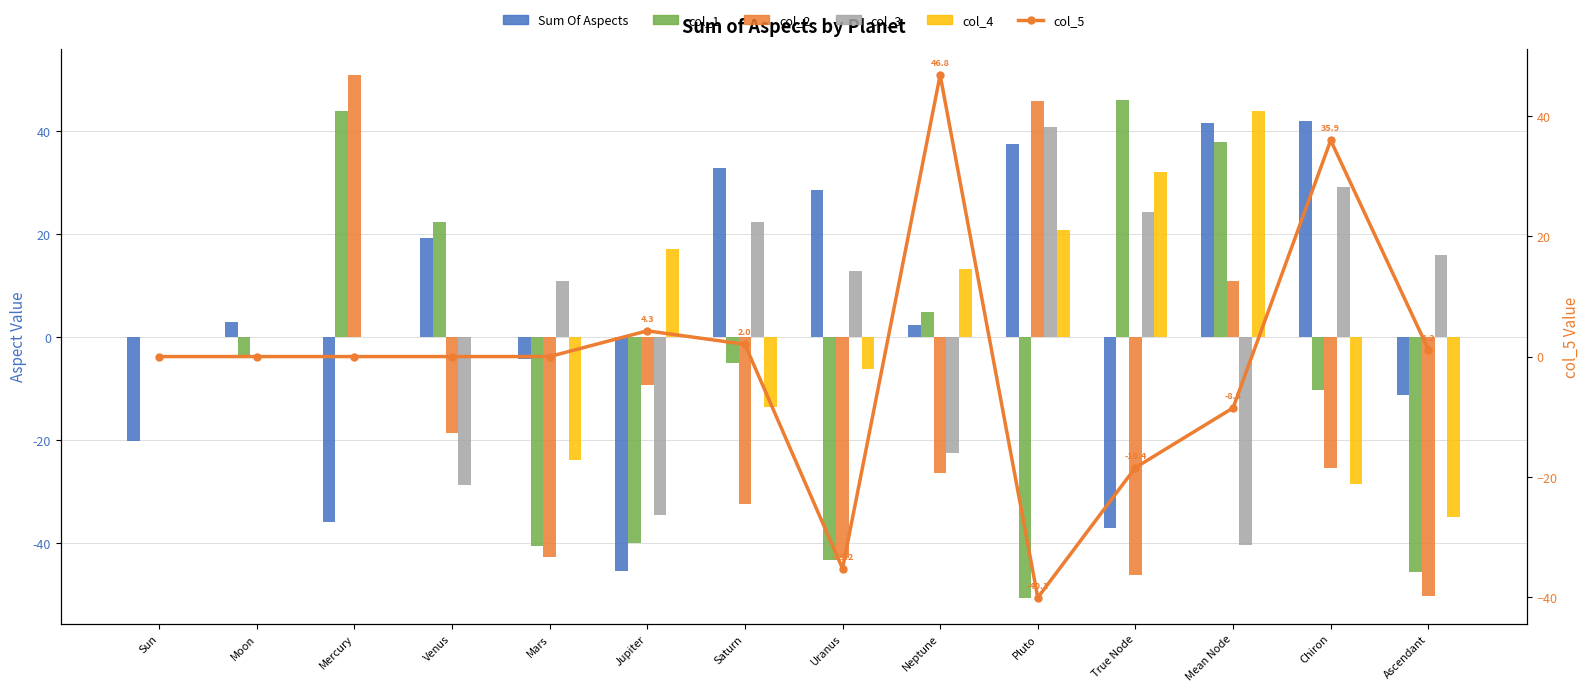

The col_5 series shows 2.0 at Saturn. True or false?

True